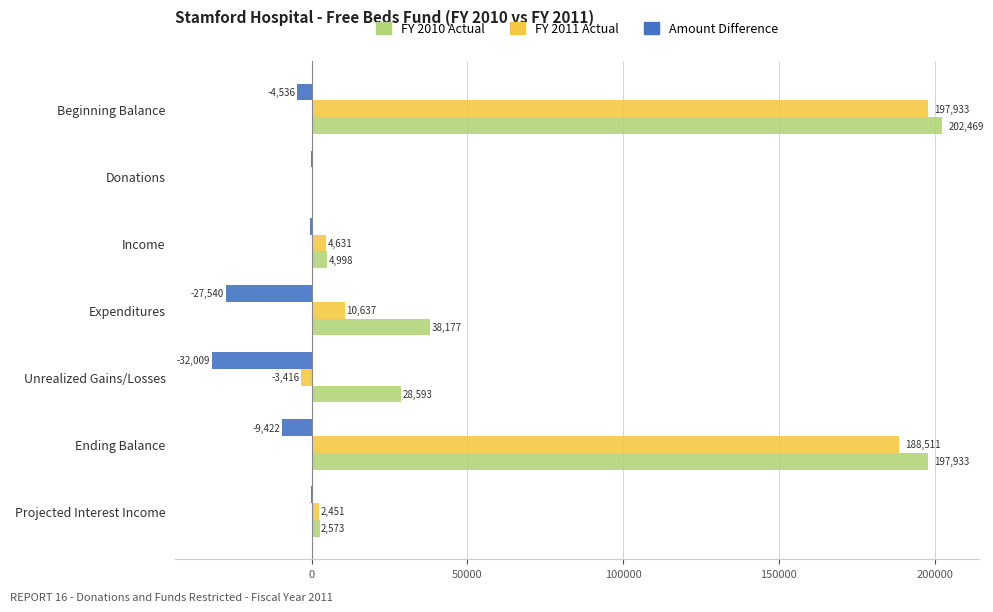

Which series changed the most between Unrealized Gains/Losses and Ending Balance?

FY 2011 Actual